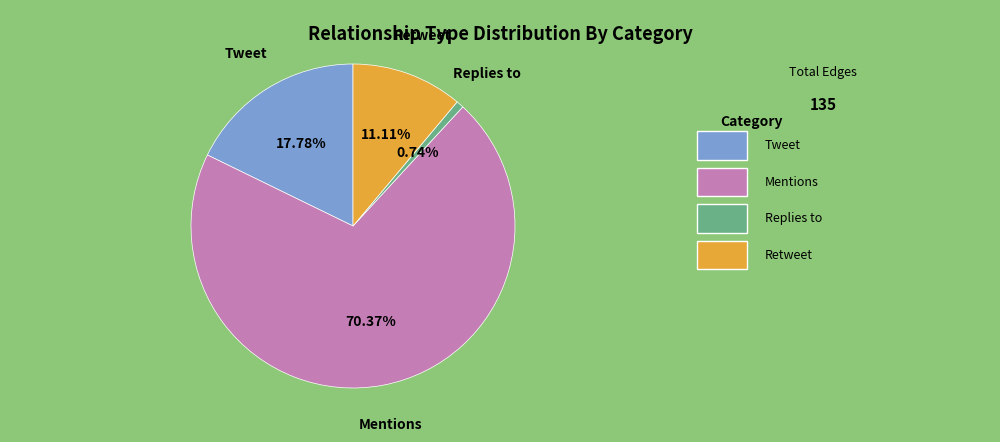

How many segments does this pie chart have?

4